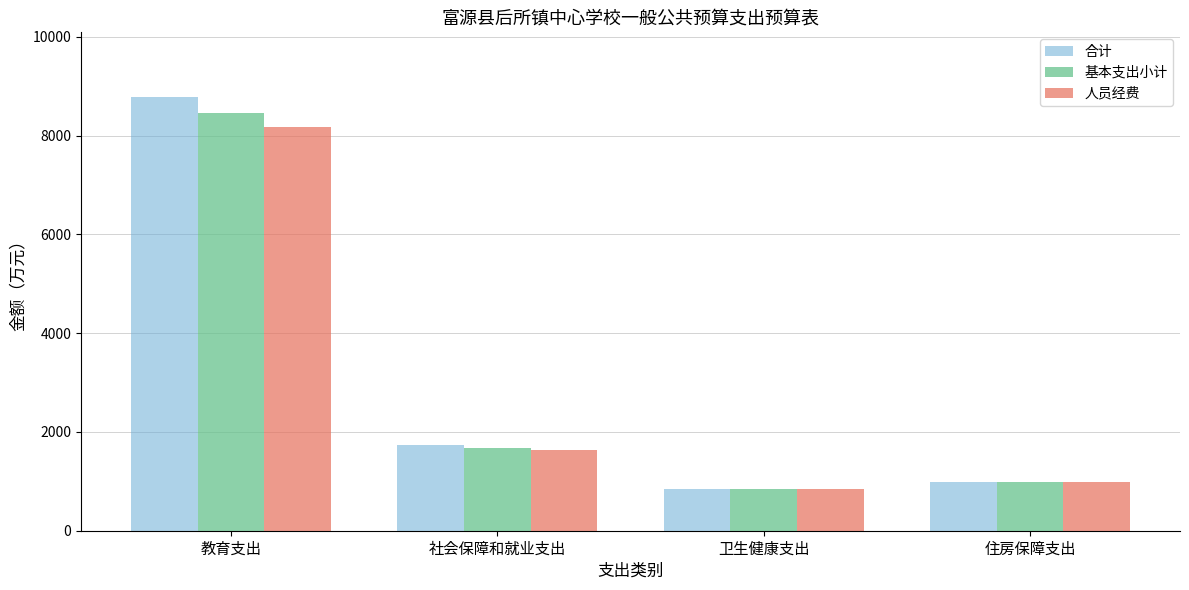

At which category is the sum across all series the highest?

教育支出